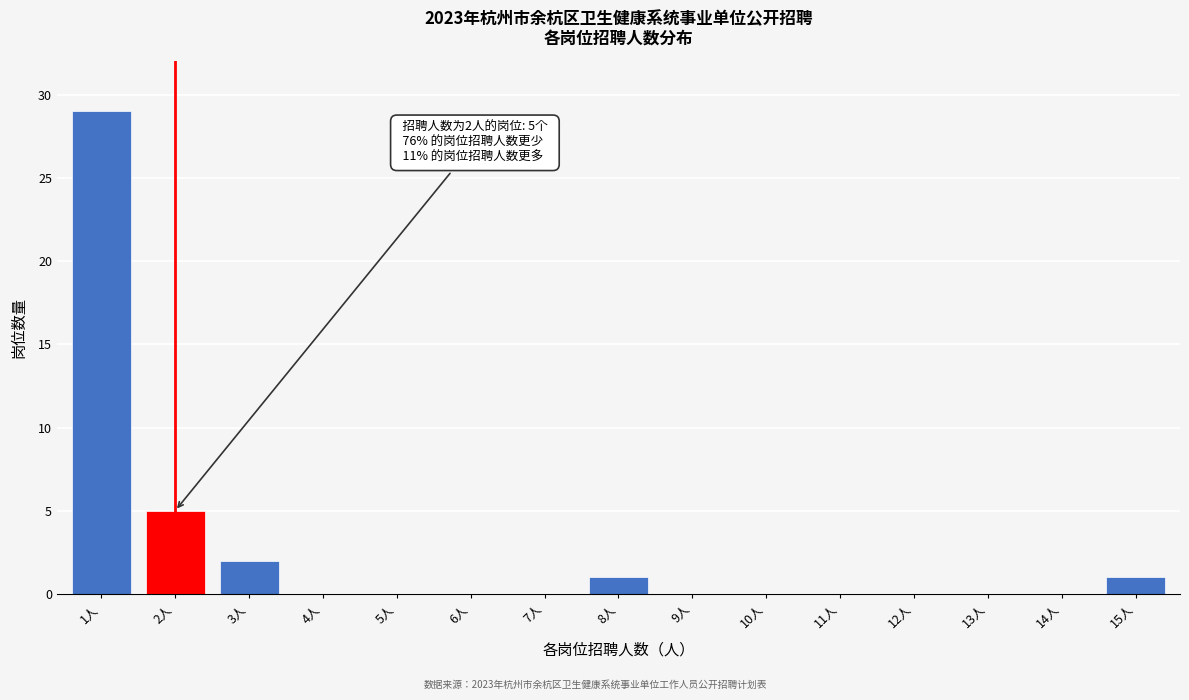

Reading left to right, what are all the values shown in this chart?

1人=29	2人=5	3人=2	4人=0	5人=0	6人=0	7人=0	8人=1	9人=0	10人=0	11人=0	12人=0	13人=0	14人=0	15人=1